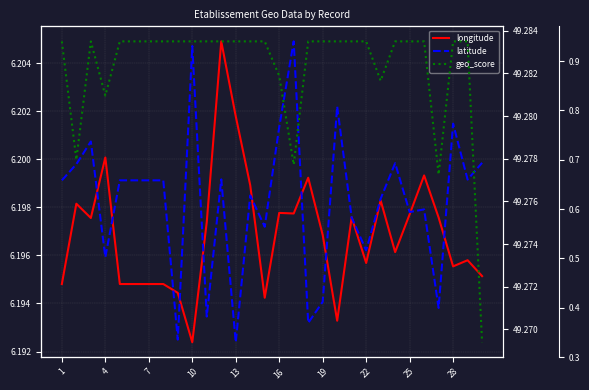

What value does the latitude series have at 16?

49.3